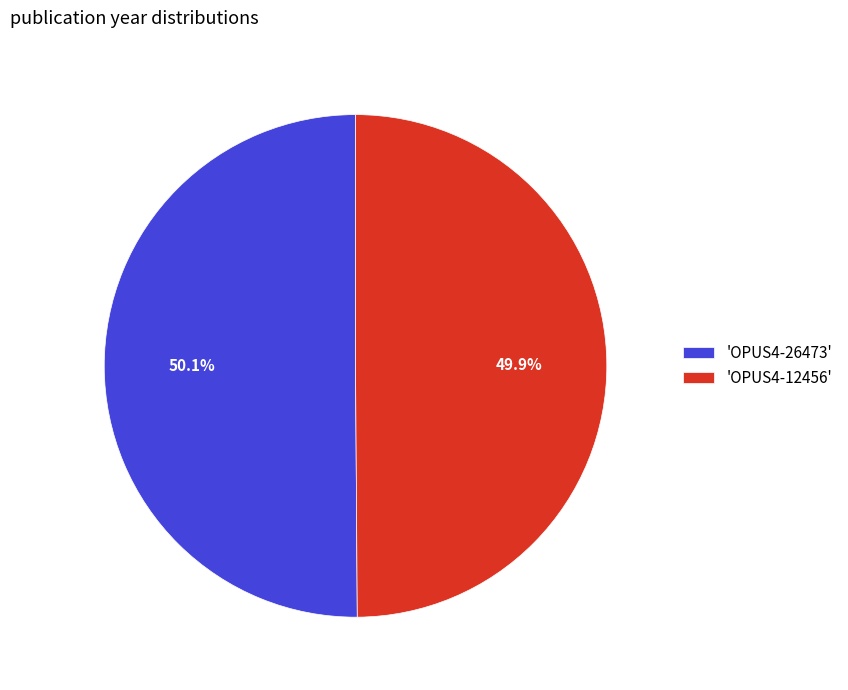

How much of the chart is everything except 'OPUS4-26473'?

49.9%